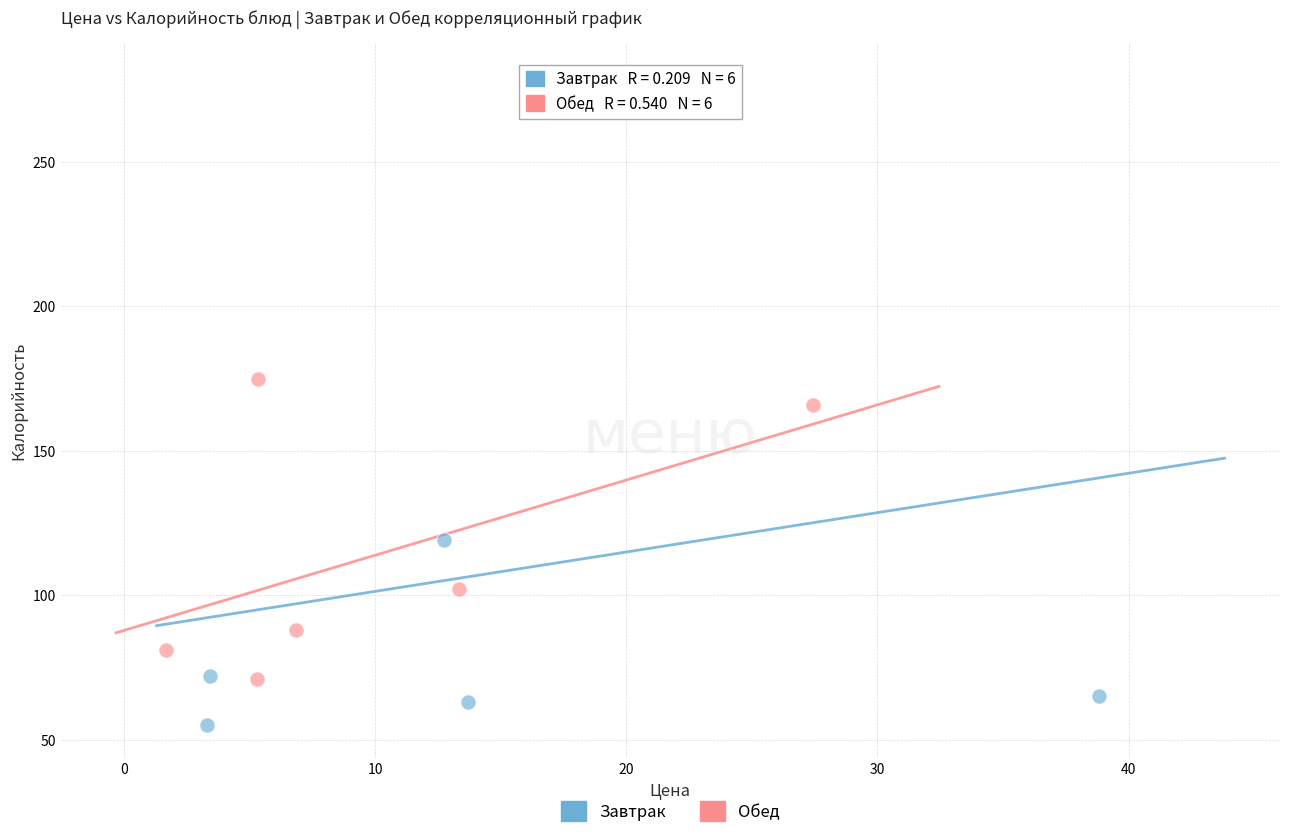

Which series contains the lowest Y value?

Завтрак